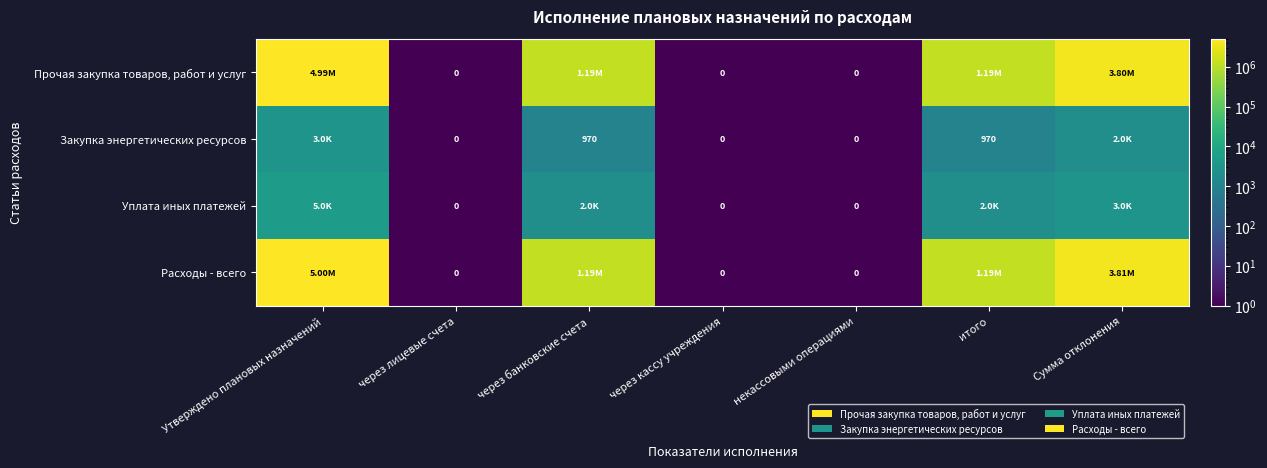

Is the value of Закупка энергетических ресурсов at итого greater than the value of Прочая закупка товаров, работ и услуг at через лицевые счета?

Yes